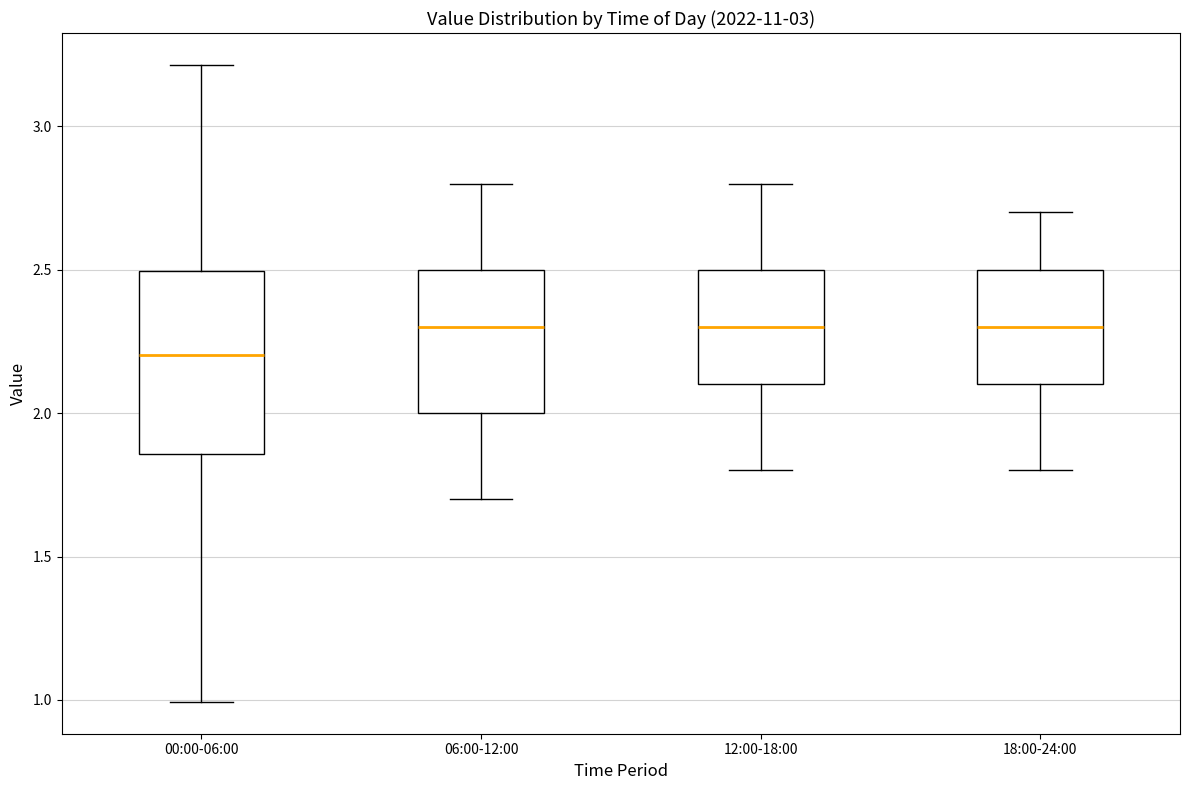

Reading left to right, read every box against the y-axis: the position of its median line, the range the box covers, and the ends of its whiskers. The values are not printed on the chart, so give them approximately, as read against the axis.

00:00-06:00: median 2.20, box 1.85 to 2.50, whiskers 1.00 to 3.20
06:00-12:00: median 2.30, box 2.00 to 2.50, whiskers 1.70 to 2.80
12:00-18:00: median 2.30, box 2.10 to 2.50, whiskers 1.80 to 2.80
18:00-24:00: median 2.30, box 2.10 to 2.50, whiskers 1.80 to 2.70